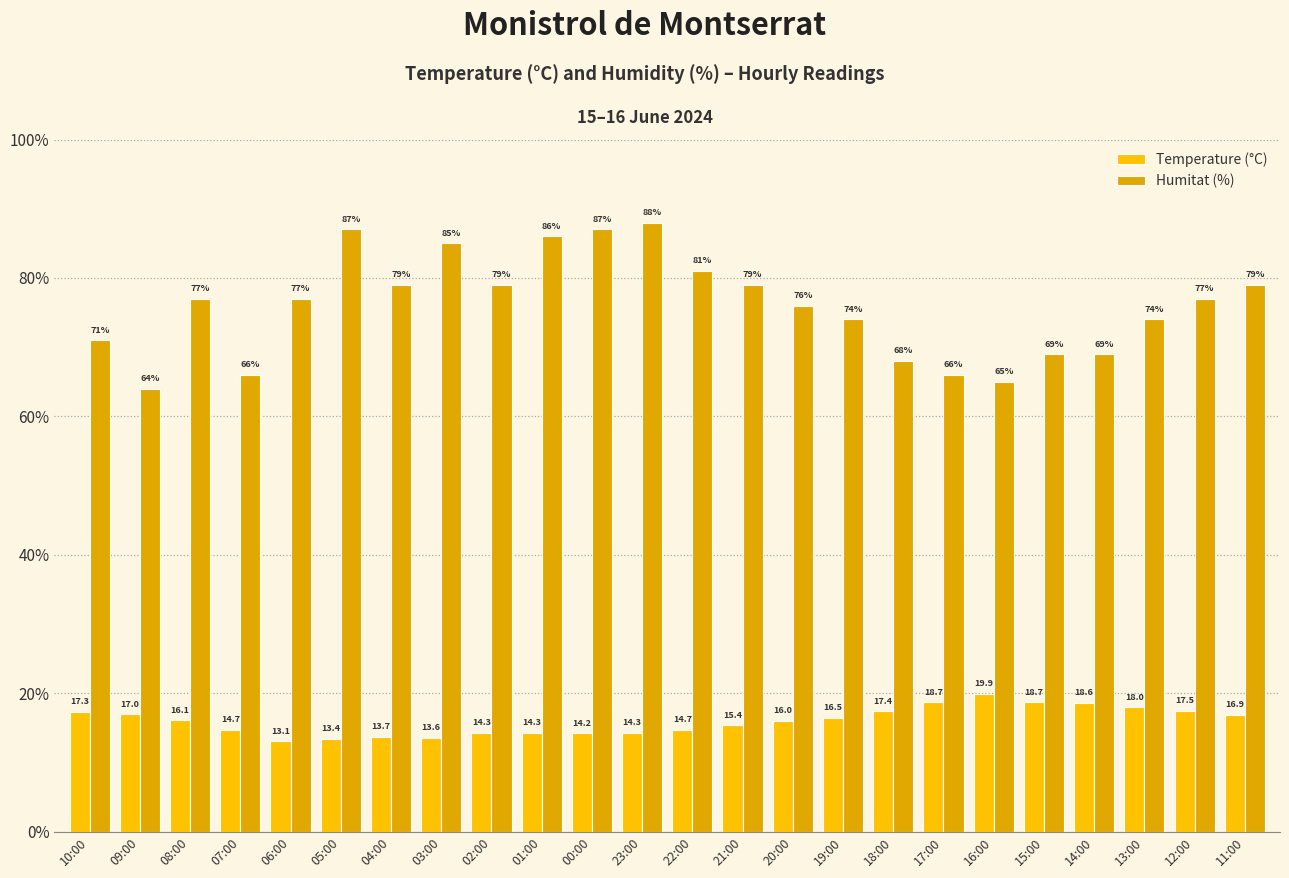

What is the average value of the Humitat (%) series?

76.0